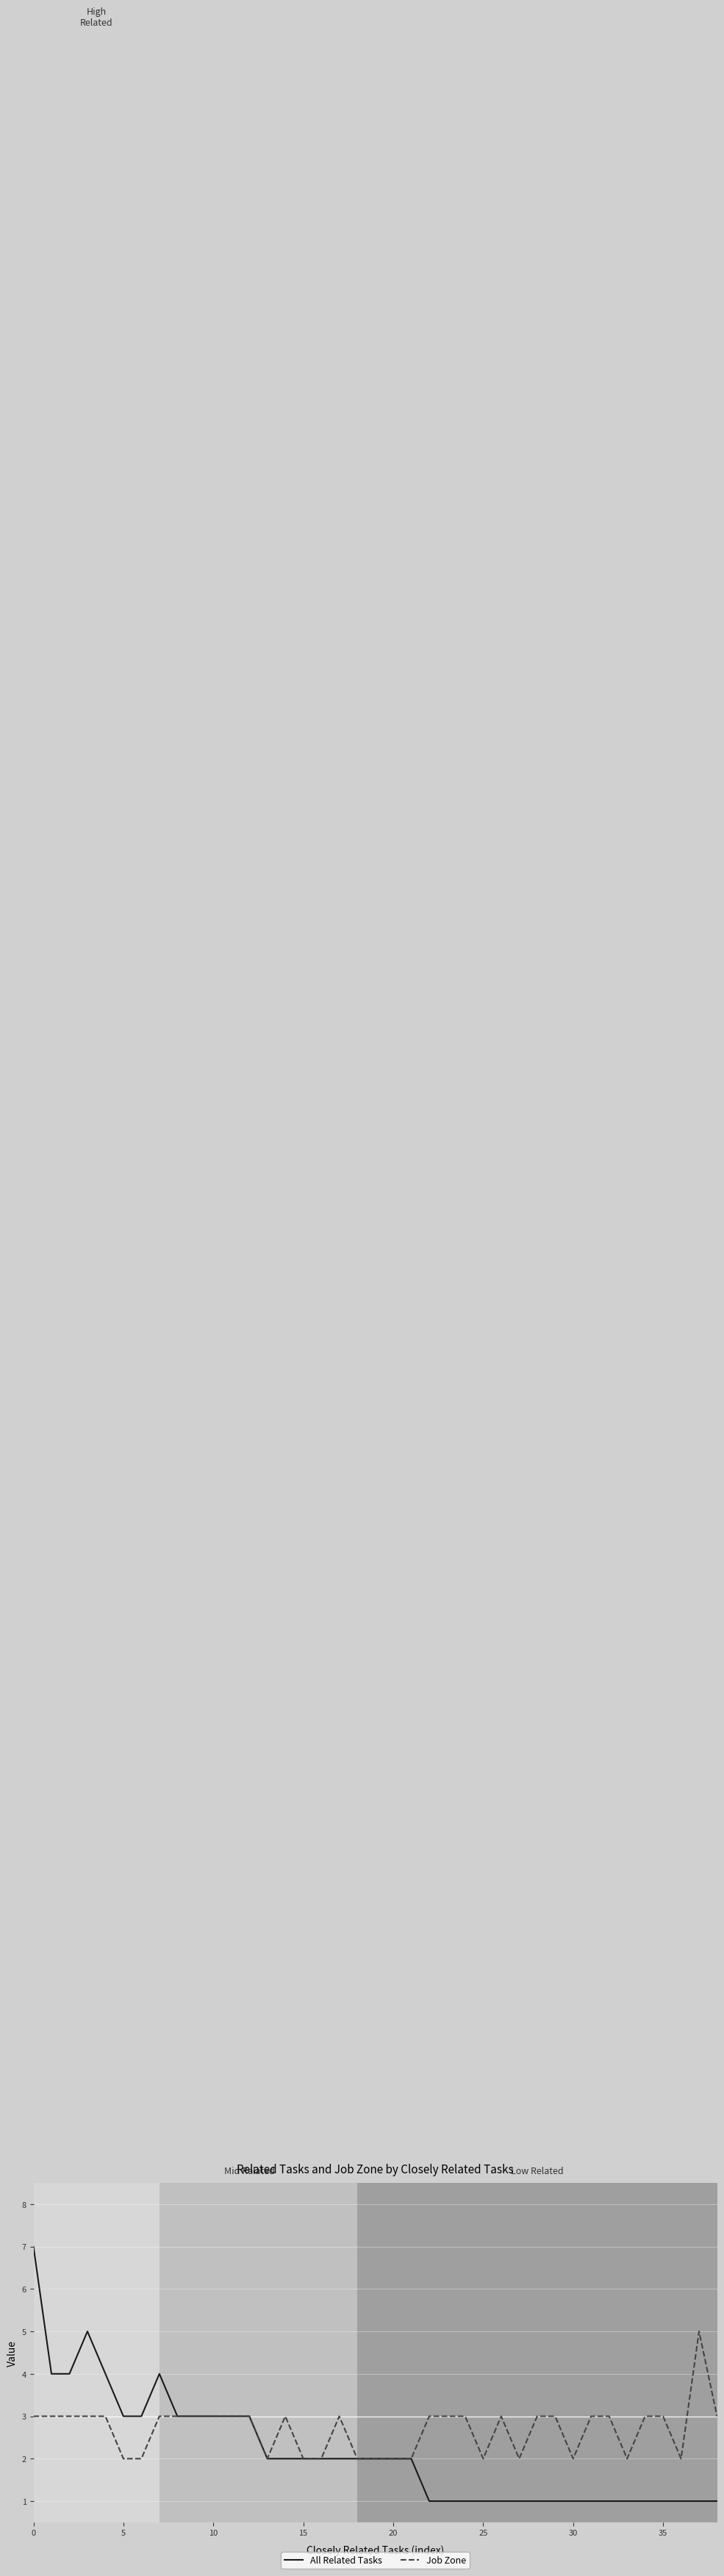

Which series has the largest total across all categories?

Job Zone